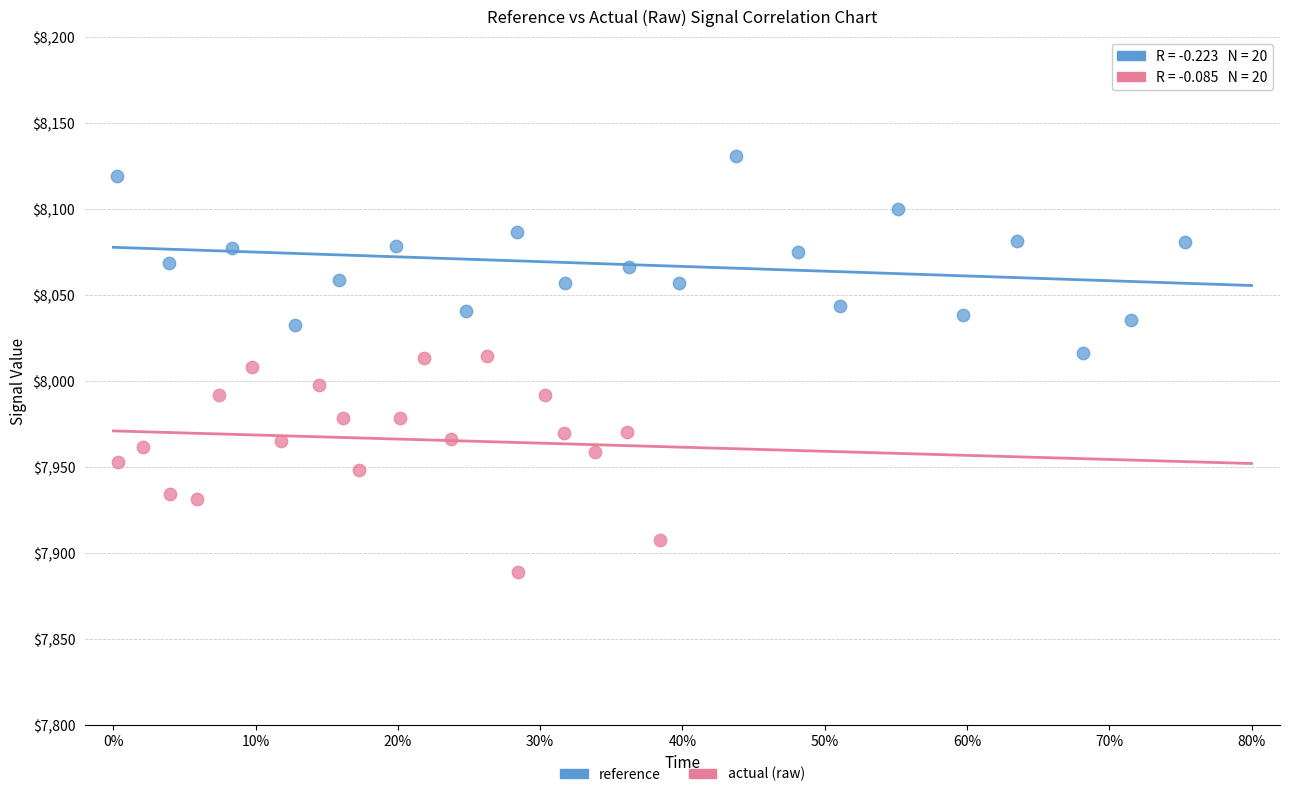

Which series has the widest spread of Y values?

actual (raw)